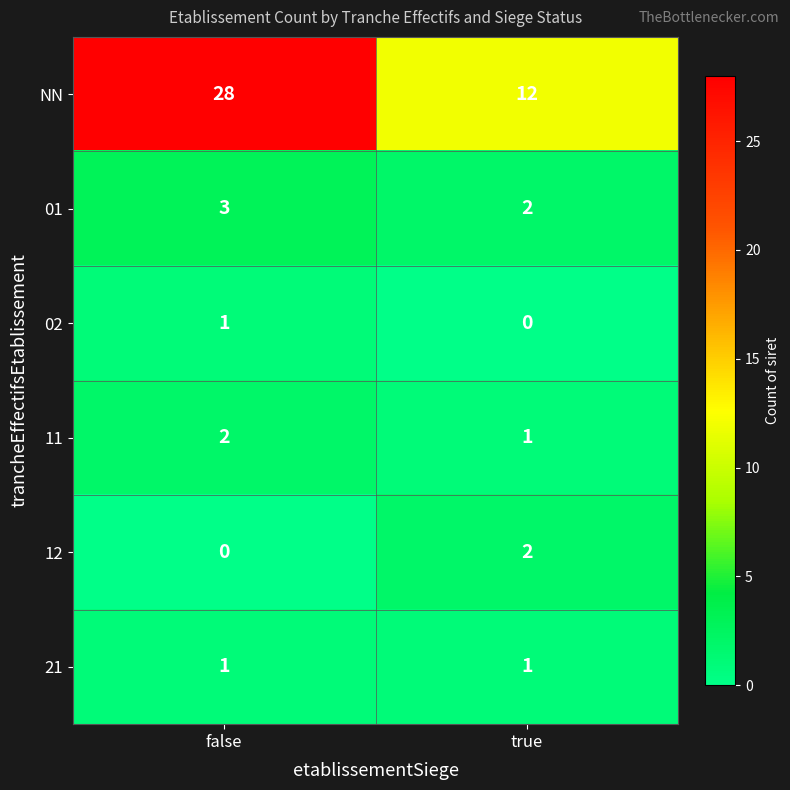

What is the average value of the NN series?

20